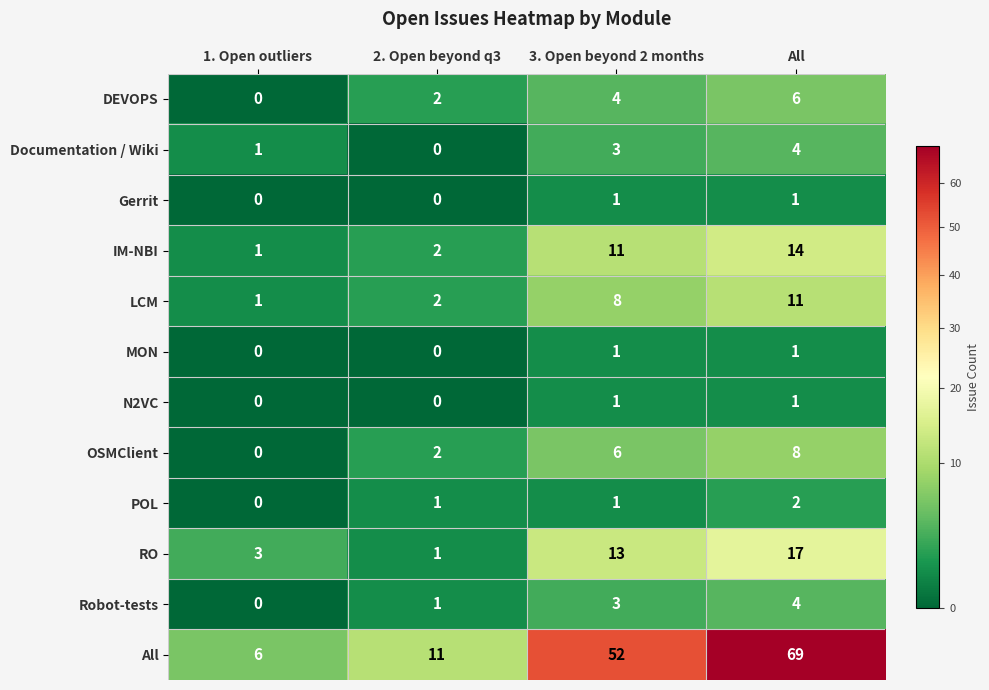

What is the difference between the highest and lowest values at 3. Open beyond 2 months?

51